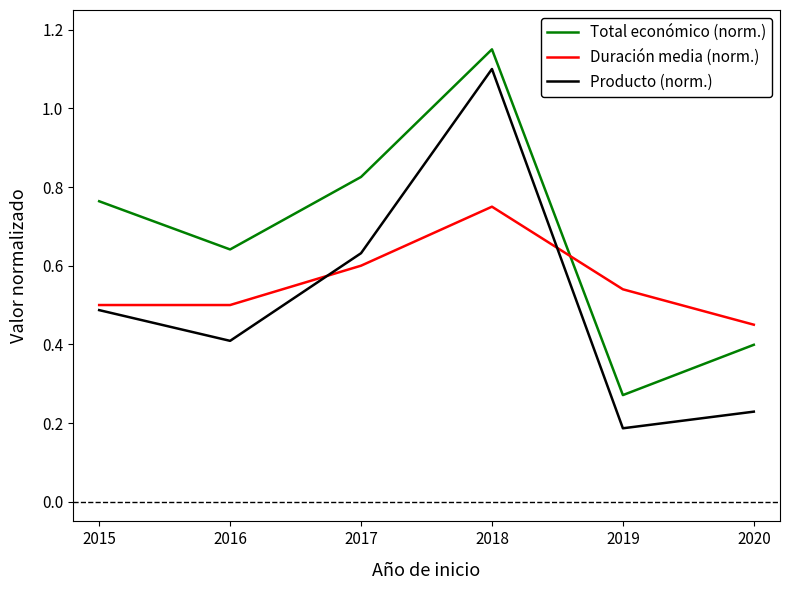

Where is Total económico (norm.) nearest to the value 0?

2019